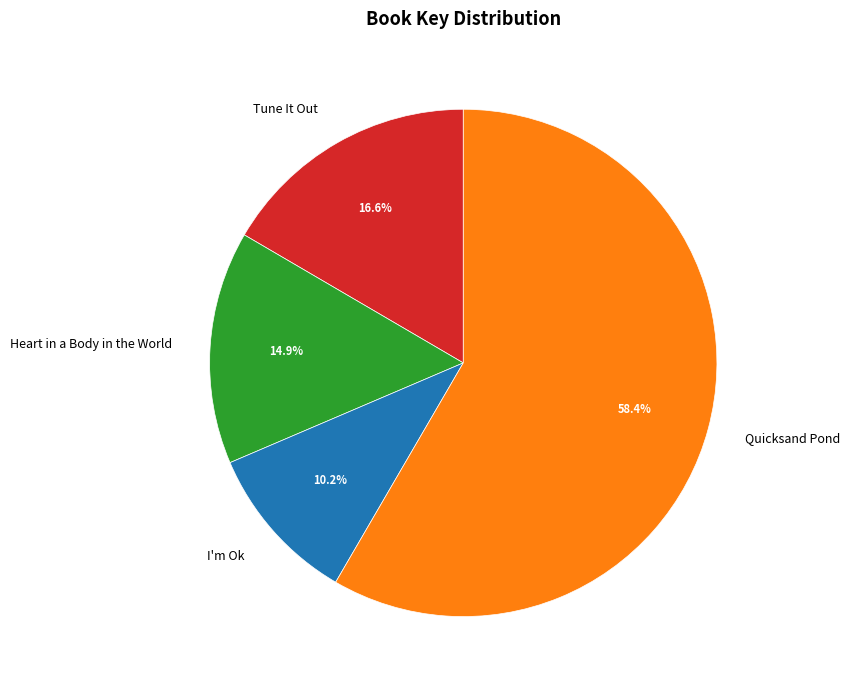

To the nearest percent, what percentage of the pie is Quicksand Pond?

58%